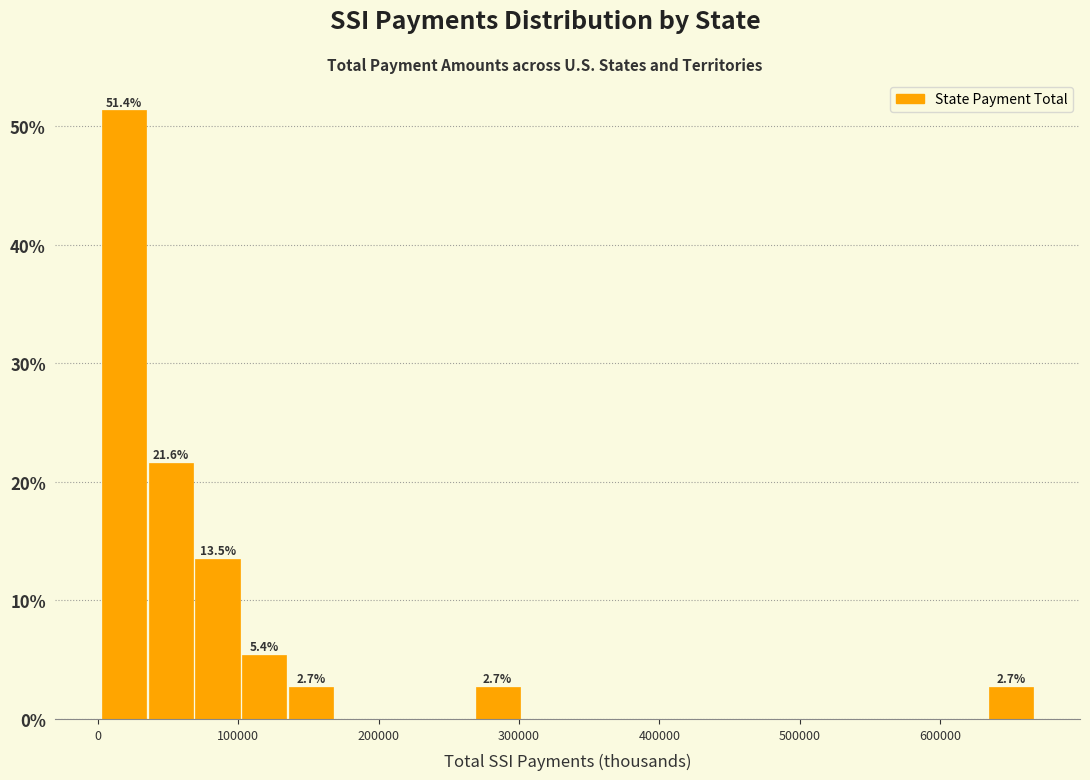

Read against the x-axis, roughly where is the centre of the tallest bar?

20000